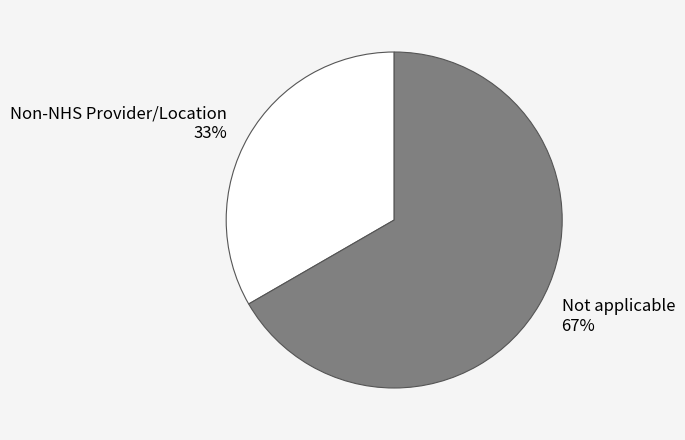

Combined, do Non-NHS Provider/Location and Not applicable account for over 50%?

Yes